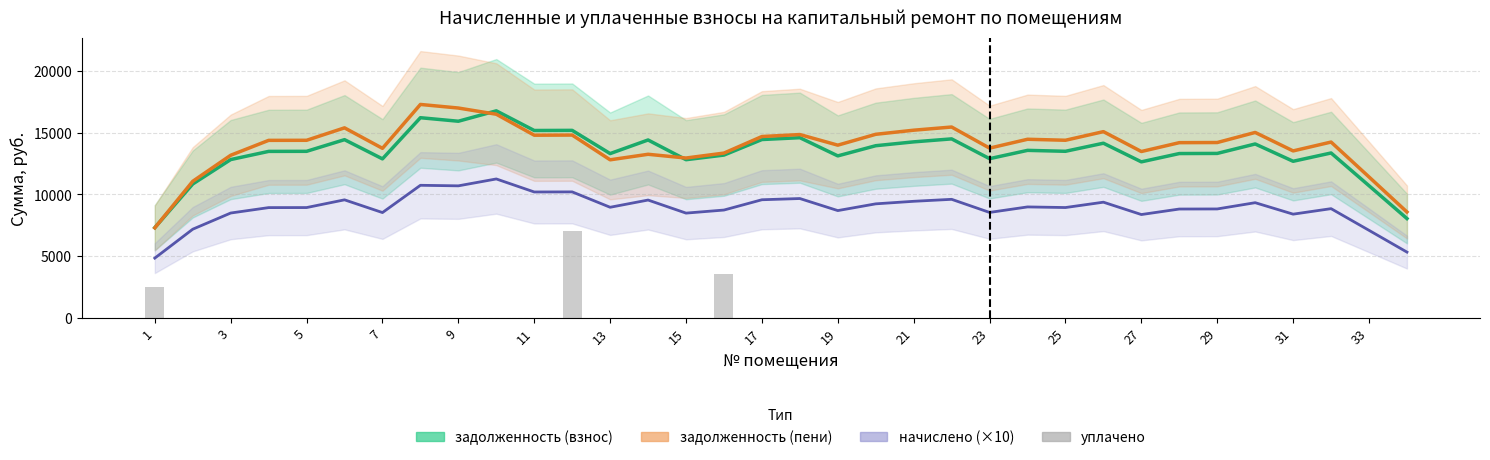

Count the number of categories in the chart.

34